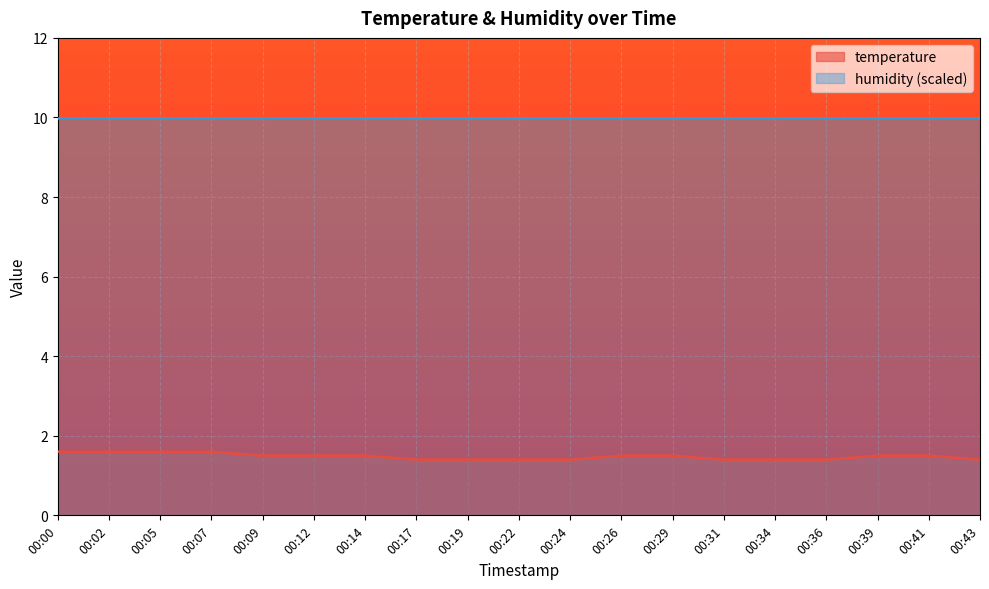

Between 00:00 and 00:22, which is larger?

00:00